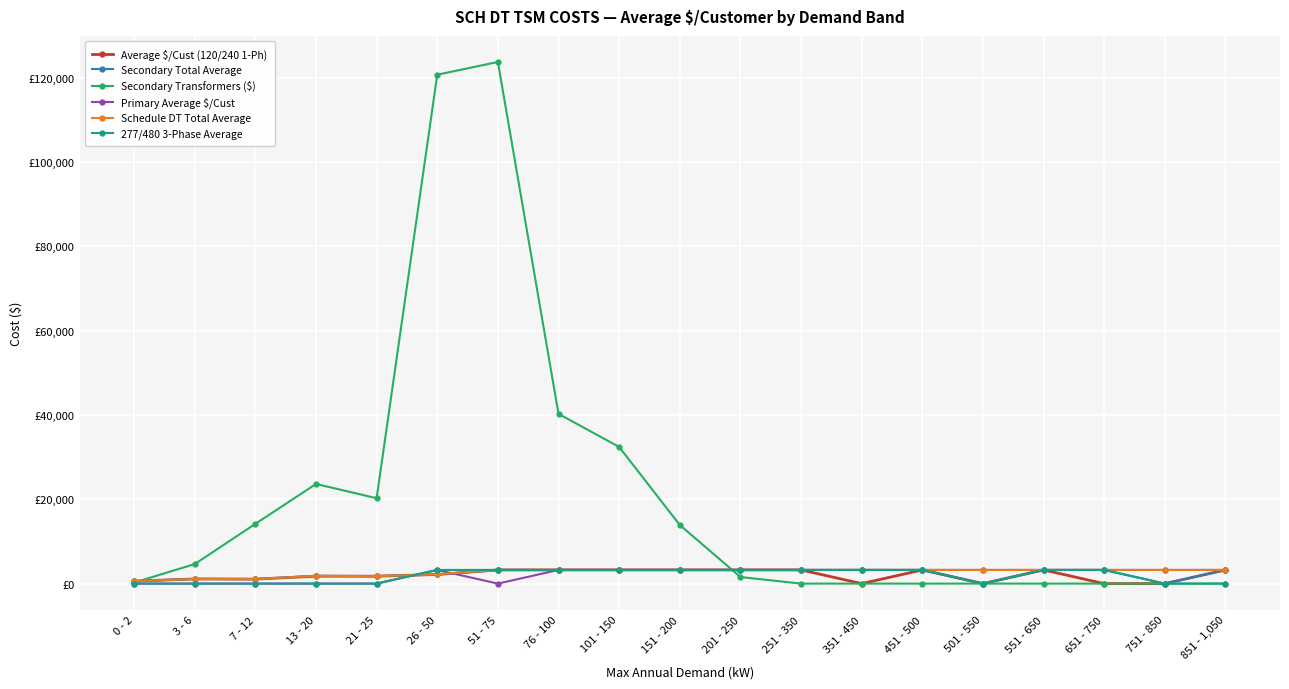

True or false: Average $/Cust (120/240 1-Ph) and Secondary Total Average cross at least once.

False